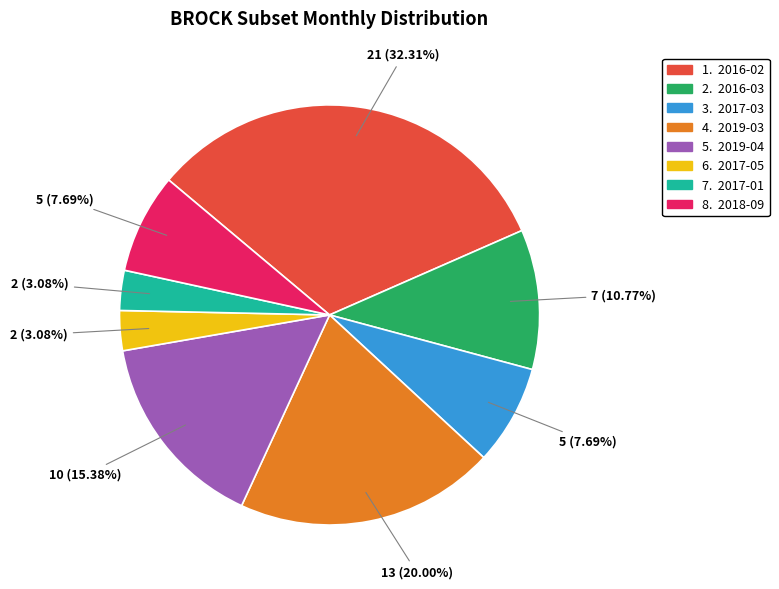

Is there a majority slice in this chart?

No